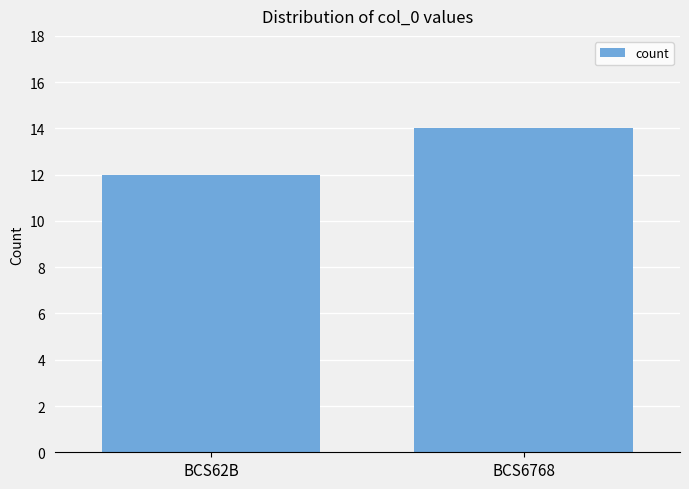

What is the label of the 2nd bar from the right?

BCS62B